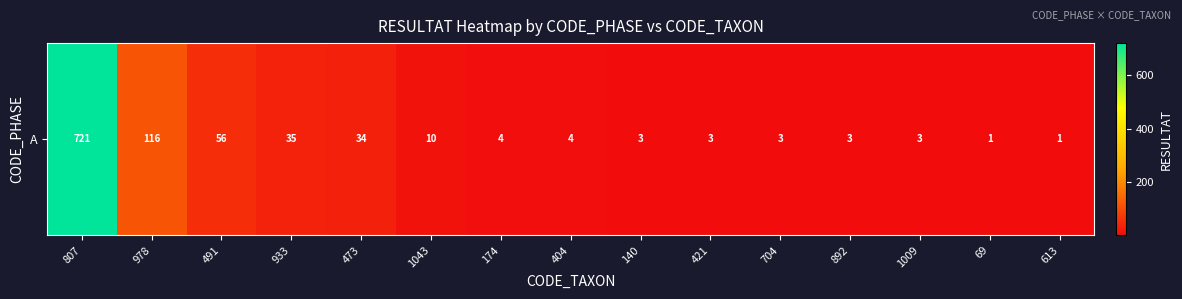

How many series are shown in this chart?

1